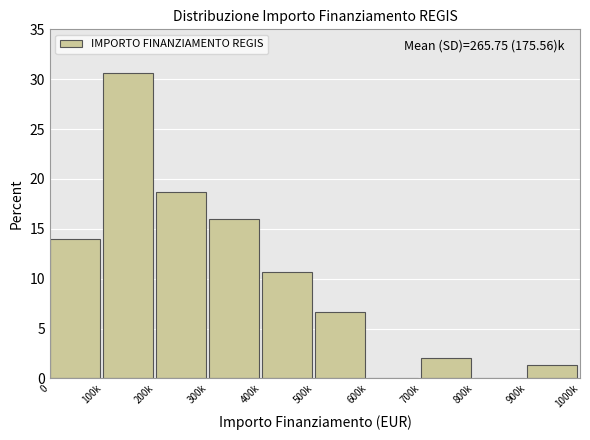

Reading left to right, what are all the values shown in this chart?

0=14.0	100k=30.7	200k=18.7	300k=16.0	400k=10.7	500k=6.7	600k=0.0	700k=2.0	800k=0.0	900k=1.3